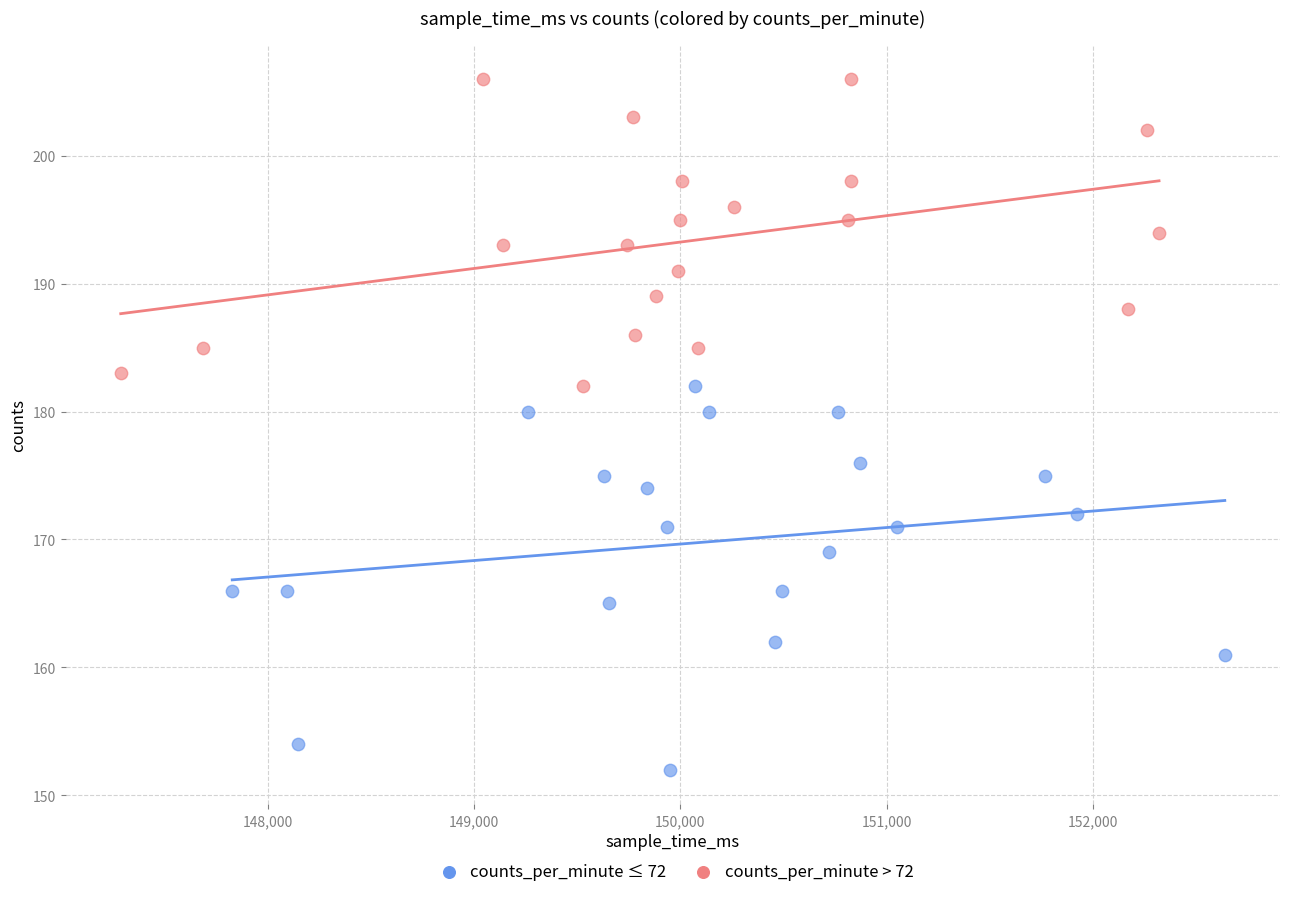

Which series contains the lowest Y value?

counts_per_minute ≤ 72